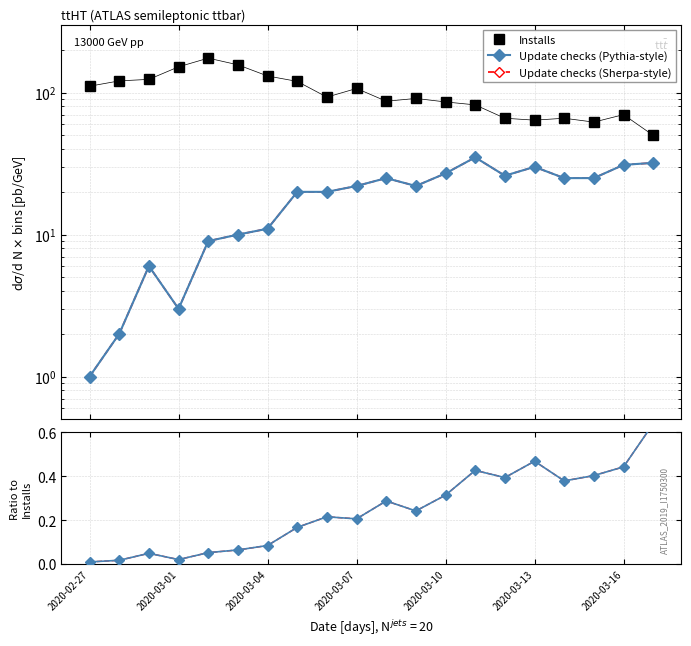

The value of Update checks (Sherpa-style) at 2020-03-07 is 37.6. True or false?

False